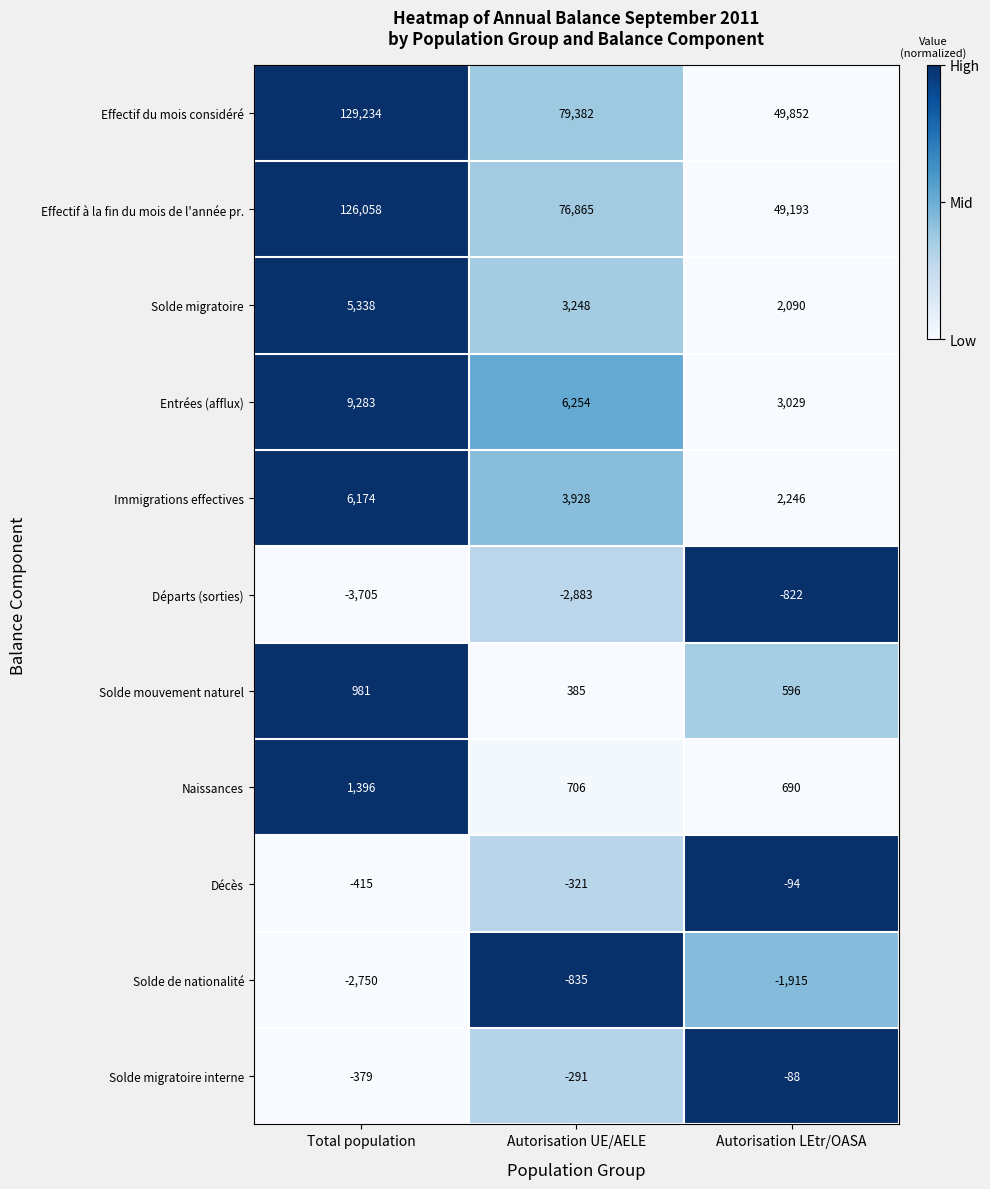

What is the maximum value shown in the chart?

129234